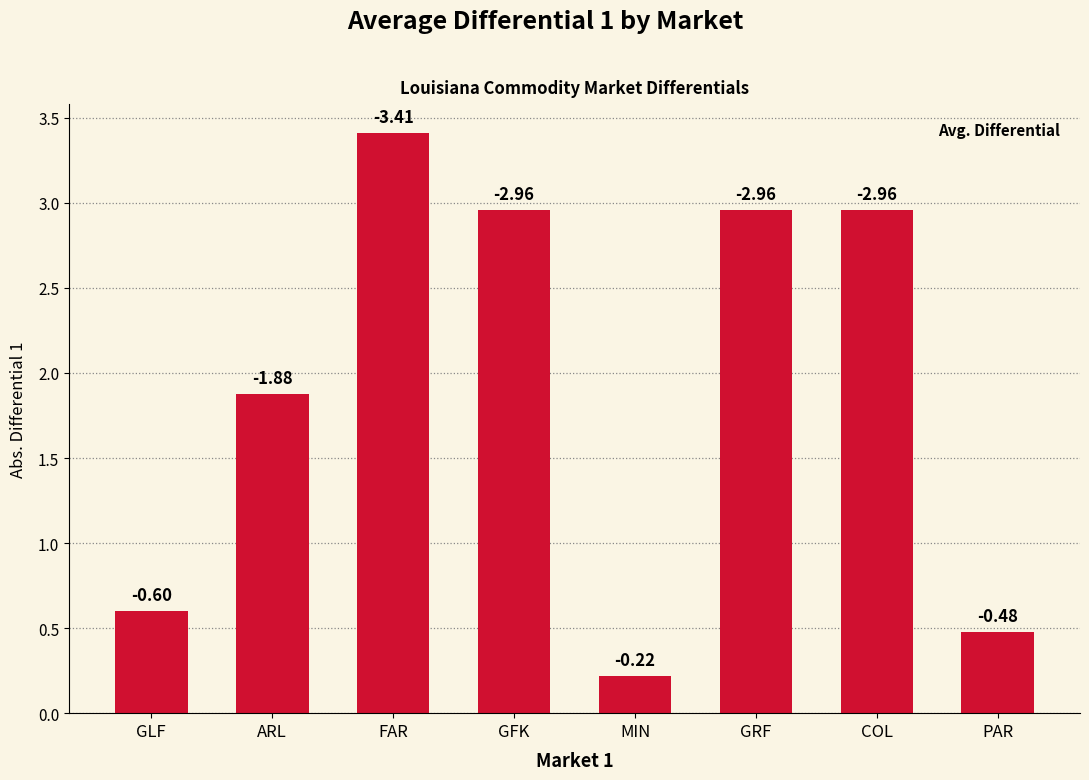

What is the change in value from GLF to MIN?

-0.4